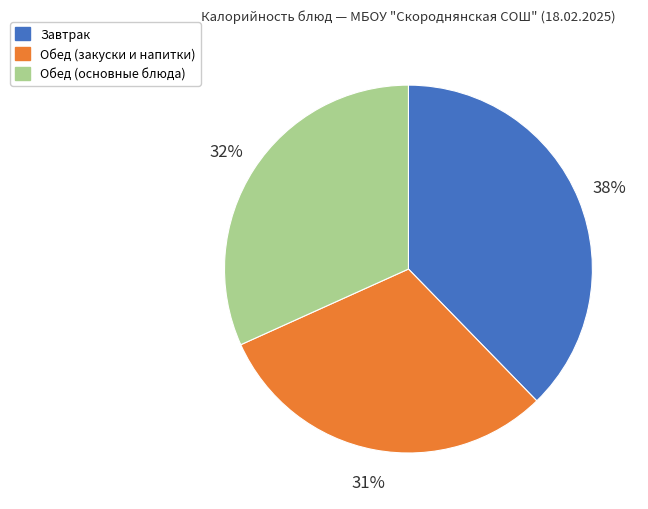

To the nearest percent, what is the difference between the largest and smallest slice percentages?

7%